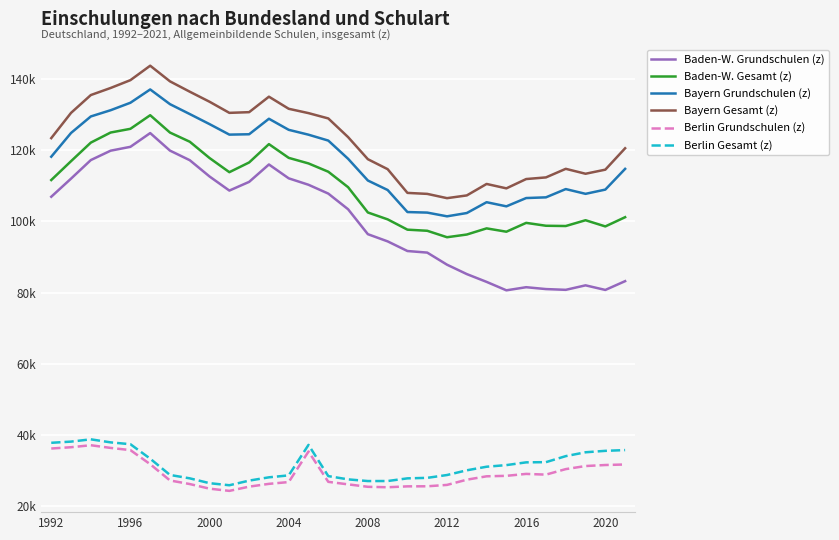

True or false: Bayern Gesamt (z) and Berlin Grundschulen (z) cross at least once.

False